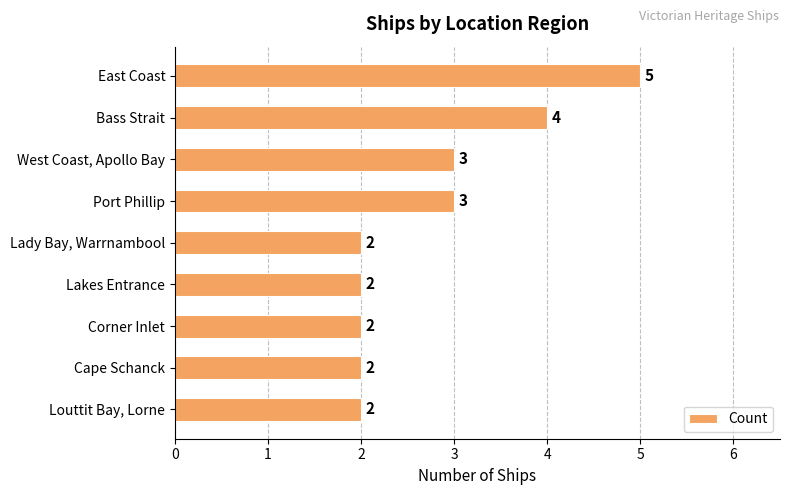

Approximately how many times larger is the value at East Coast compared to Bass Strait?

1.2